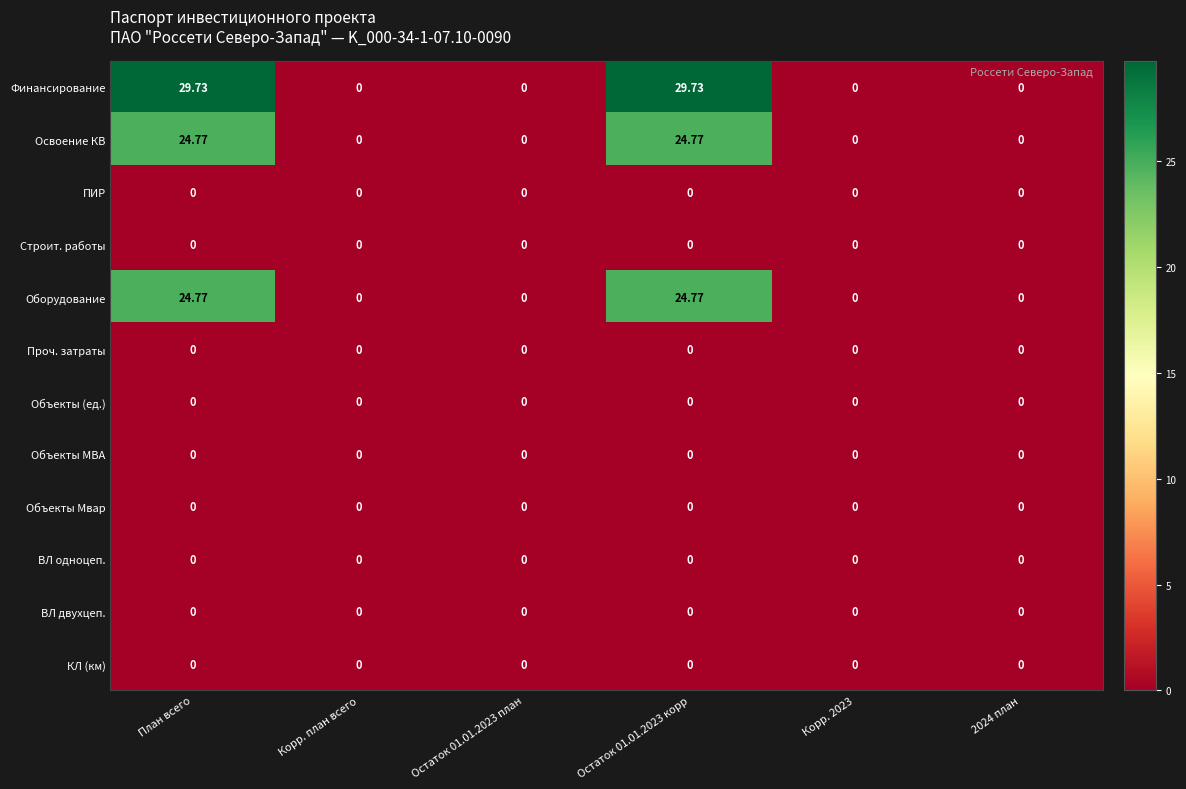

Which series has the widest spread of values?

Финансирование